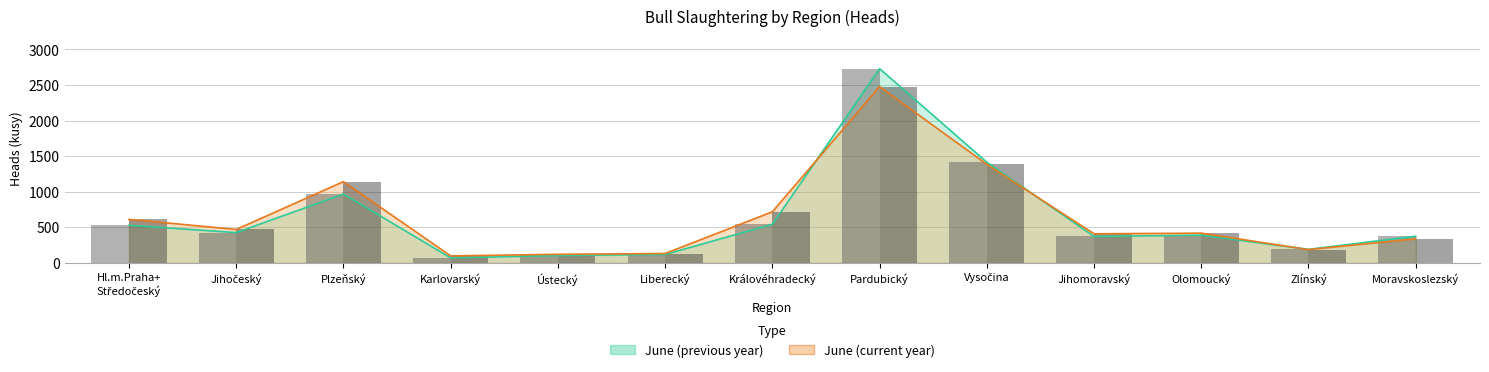

List the series in order of their overall mean, lowest first.

June (previous year), June (current year)